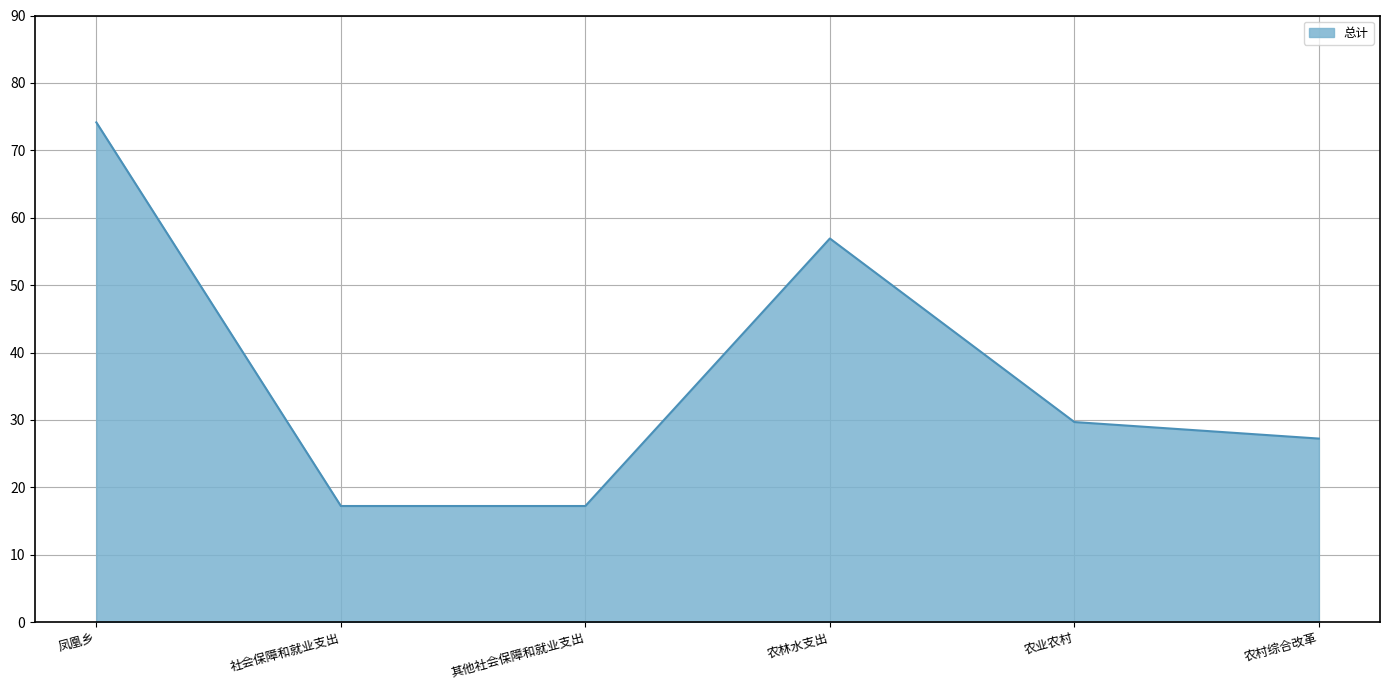

What is the ratio of the value at 农村综合改革 to the value at 农林水支出?

0.5